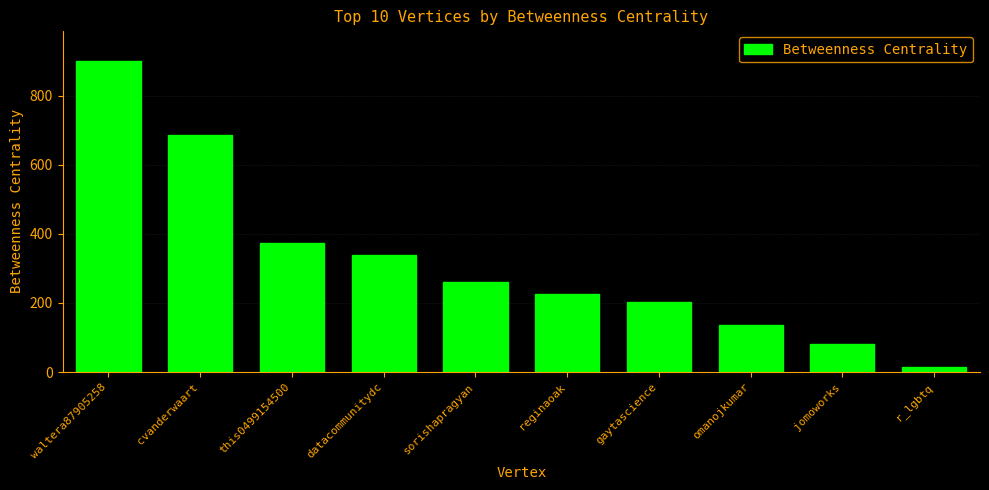

What is the difference between the maximum and minimum values?

885.8